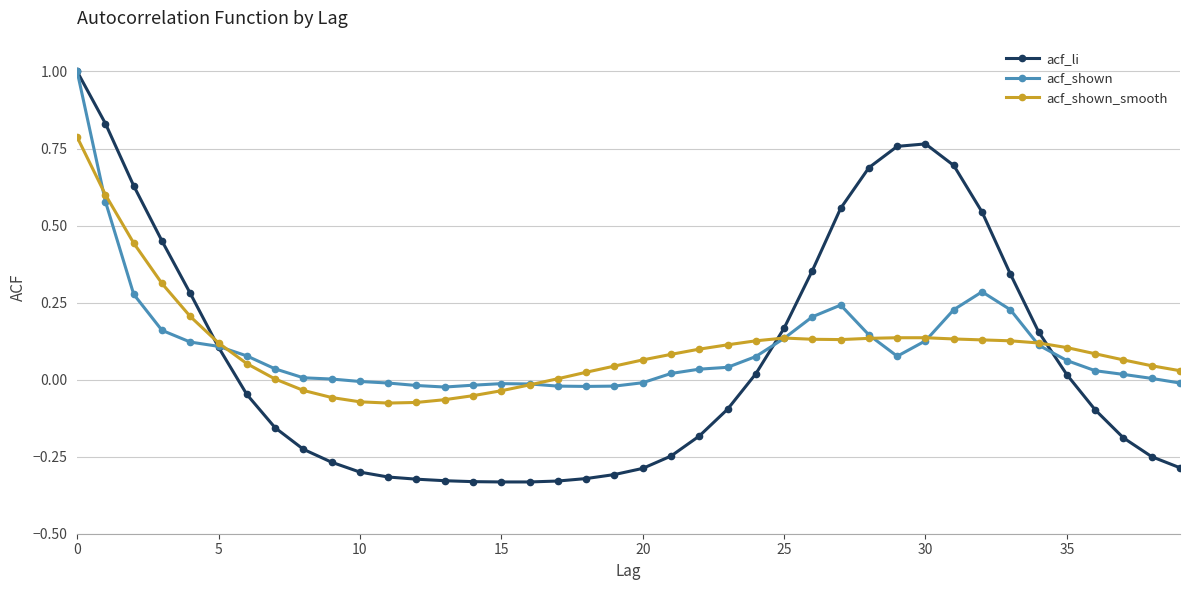

What is the greatest value displayed?

1.0